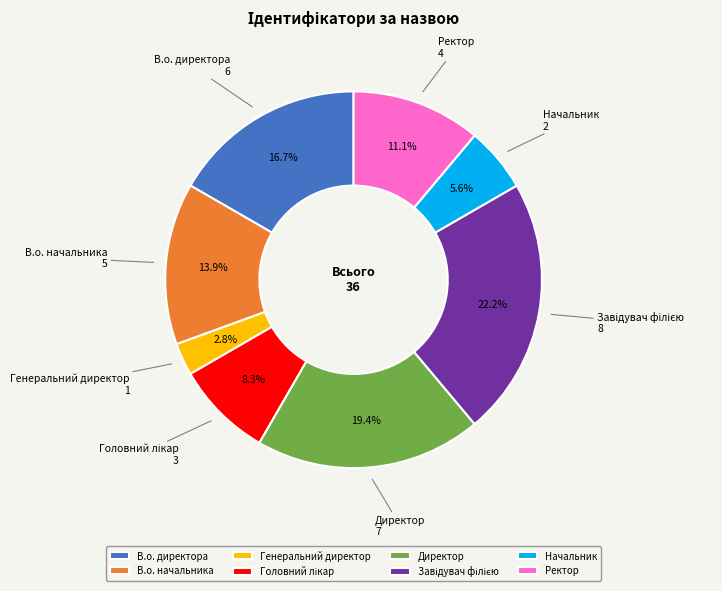

How many slices are in this pie chart?

8